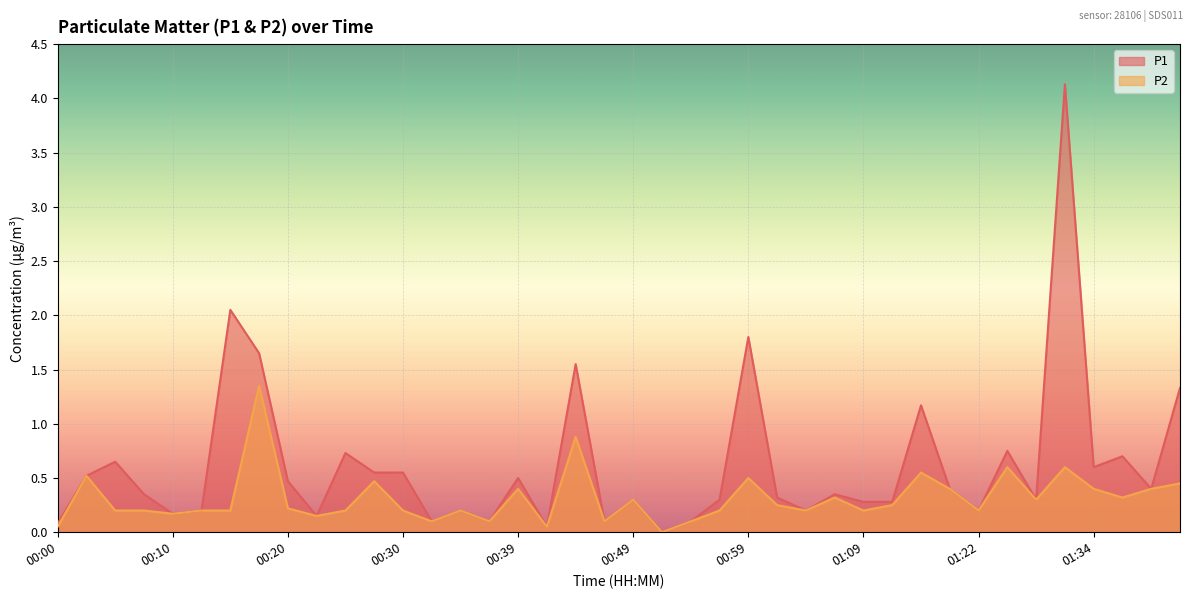

Reading right to left, list all the values displayed in this chart.

P1: 01:42=1.3	01:39=0.4	01:37=0.7	01:34=0.6	01:32=4.1	01:29=0.3	01:27=0.8	01:22=0.2	01:19=0.4	01:16=1.2	01:14=0.3	01:09=0.3	01:06=0.3	01:04=0.2	01:01=0.3	00:59=1.8	00:57=0.3	00:54=0.1	00:52=0.0	00:49=0.3	00:47=0.1	00:44=1.6	00:42=0.1	00:39=0.5	00:37=0.1	00:35=0.2	00:32=0.1	00:30=0.6	00:27=0.6	00:25=0.7	00:22=0.1	00:20=0.5	00:17=1.6	00:15=2.0	00:13=0.2	00:10=0.2	00:08=0.3	00:05=0.7	00:03=0.5	00:00=0.1
P2: 01:42=0.5	01:39=0.4	01:37=0.3	01:34=0.4	01:32=0.6	01:29=0.3	01:27=0.6	01:22=0.2	01:19=0.4	01:16=0.6	01:14=0.2	01:09=0.2	01:06=0.3	01:04=0.2	01:01=0.2	00:59=0.5	00:57=0.2	00:54=0.1	00:52=0.0	00:49=0.3	00:47=0.1	00:44=0.9	00:42=0.1	00:39=0.4	00:37=0.1	00:35=0.2	00:32=0.1	00:30=0.2	00:27=0.5	00:25=0.2	00:22=0.1	00:20=0.2	00:17=1.4	00:15=0.2	00:13=0.2	00:10=0.2	00:08=0.2	00:05=0.2	00:03=0.5	00:00=0.1